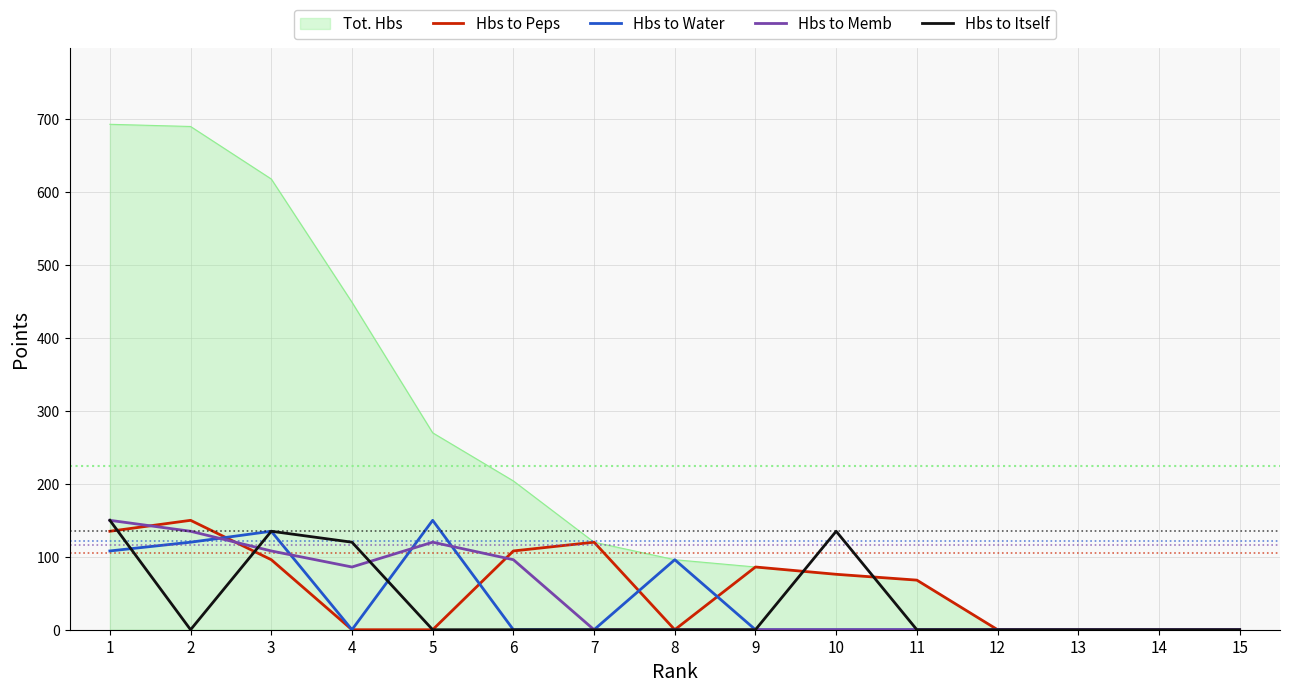

The value of Hbs to Itself at 5 is 78. True or false?

False